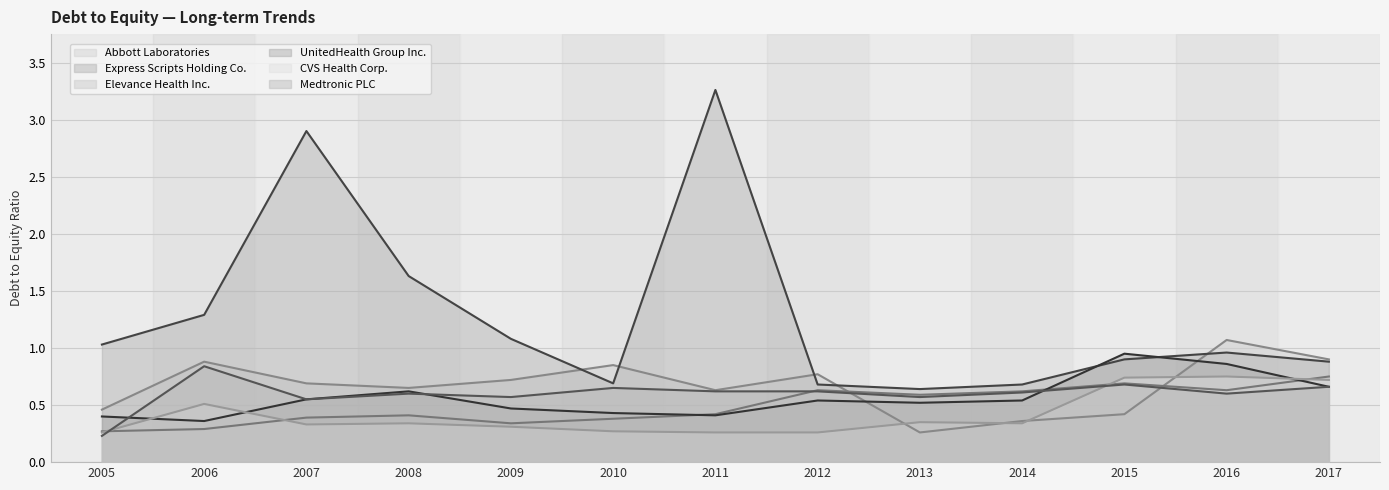

Does the chart have visible grid lines?

Yes